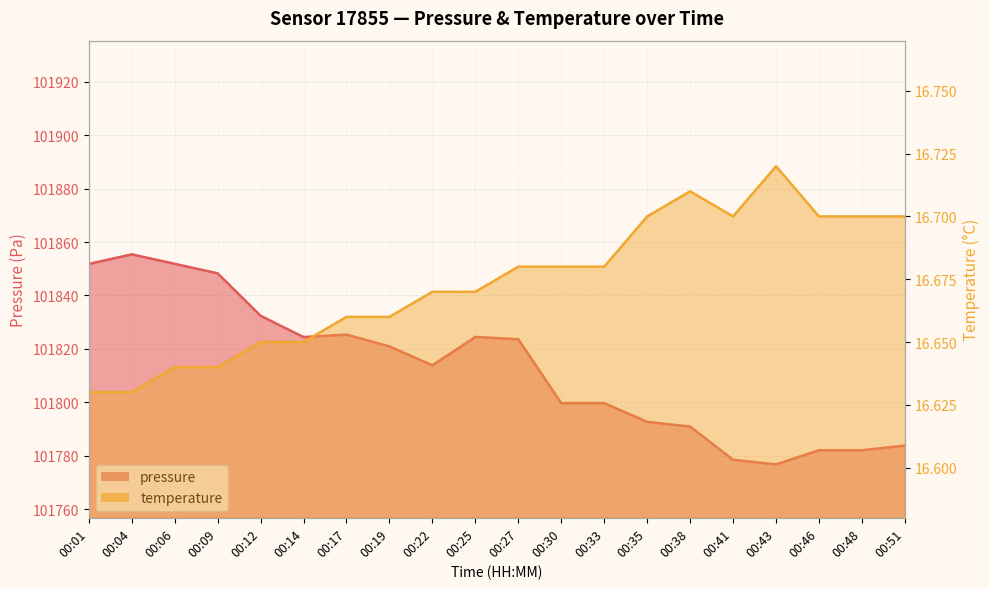

The value of pressure at 00:01 is 71280.3. True or false?

False